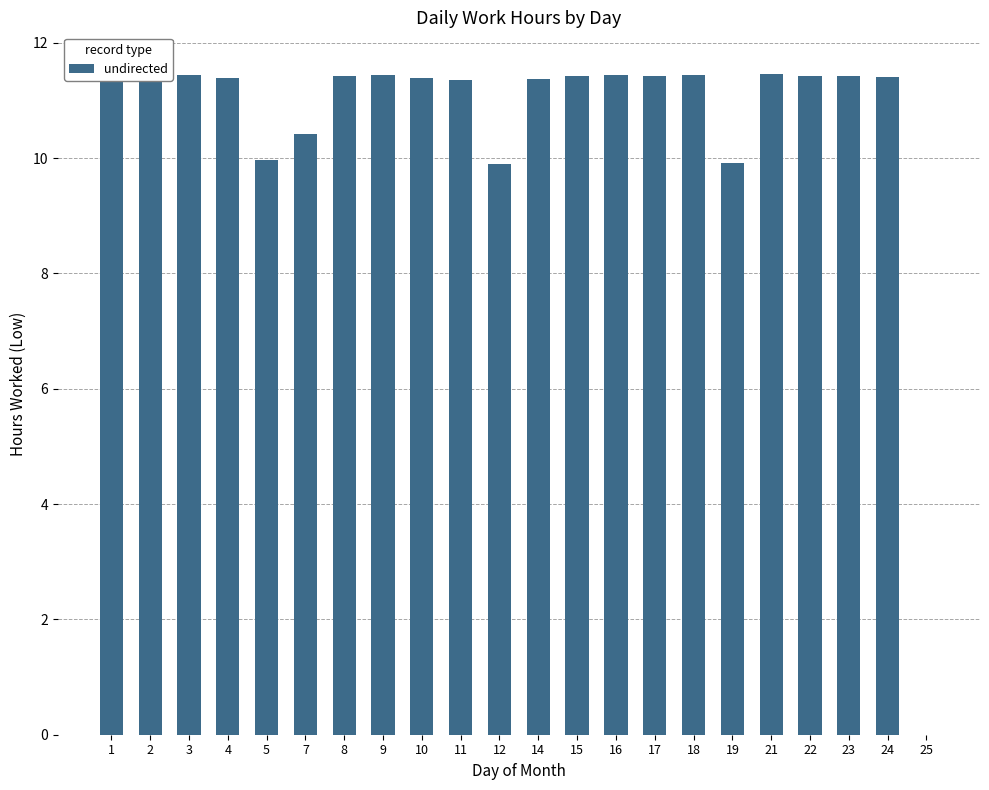

Which has a higher value, 17 or 10?

17